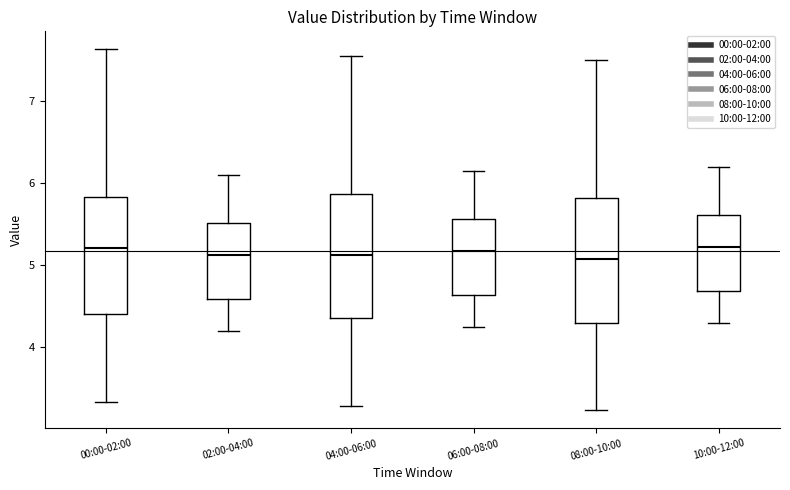

Reading left to right, read every box against the y-axis: the position of its median line, the range the box covers, and the ends of its whiskers. The values are not printed on the chart, so give them approximately, as read against the axis.

00:00-02:00: median 5.2, box 4.4 to 5.8, whiskers 3.3 to 7.6
02:00-04:00: median 5.1, box 4.6 to 5.5, whiskers 4.2 to 6.1
04:00-06:00: median 5.1, box 4.4 to 5.9, whiskers 3.3 to 7.6
06:00-08:00: median 5.2, box 4.6 to 5.6, whiskers 4.3 to 6.2
08:00-10:00: median 5.1, box 4.3 to 5.8, whiskers 3.2 to 7.5
10:00-12:00: median 5.2, box 4.7 to 5.6, whiskers 4.3 to 6.2